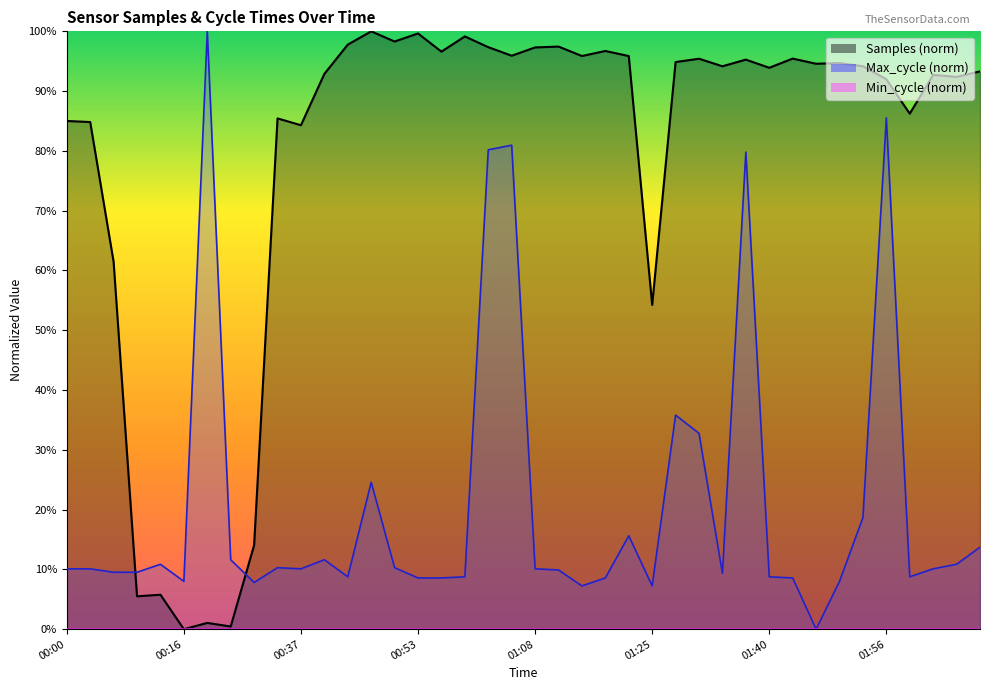

What position from the left is 01:50?

34